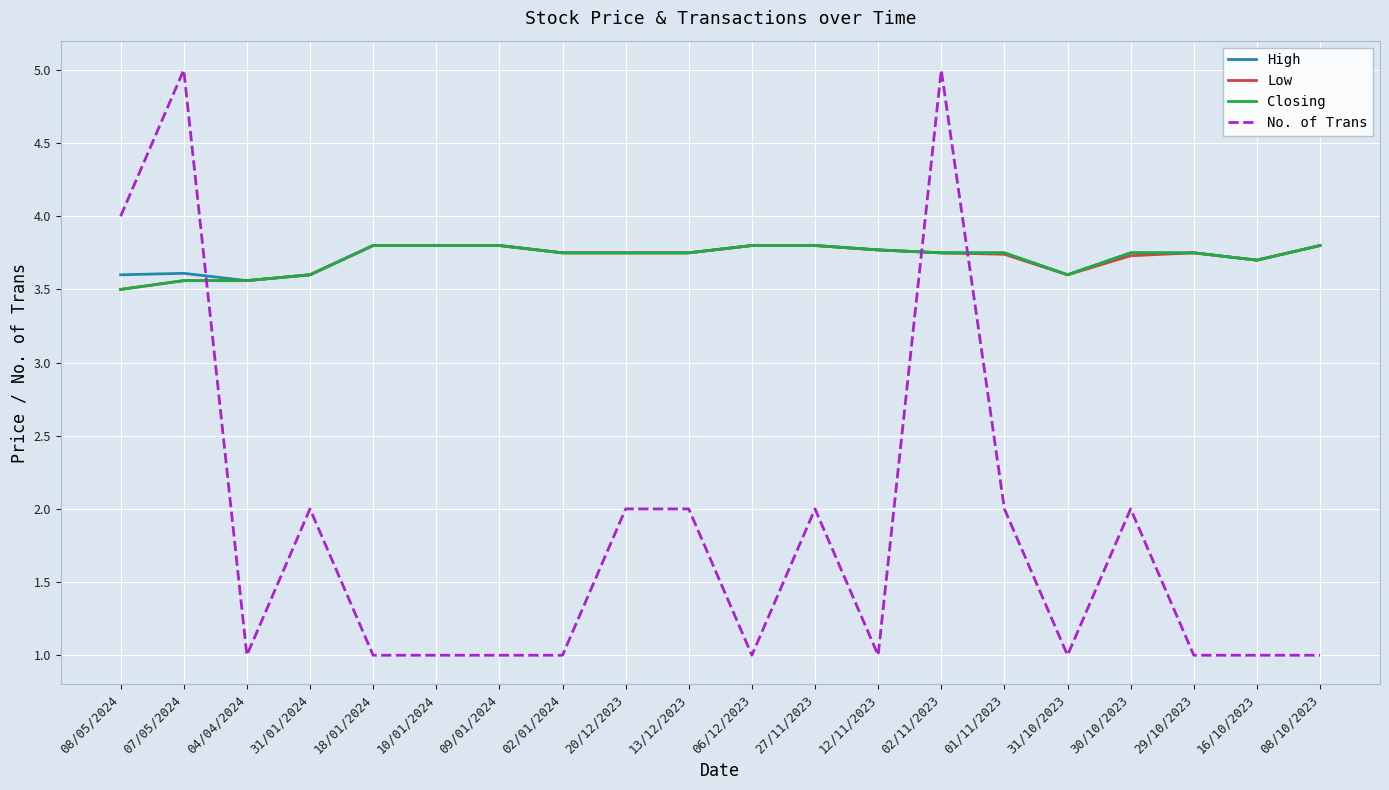

Which series changed the most between 08/05/2024 and 18/01/2024?

No. of Trans